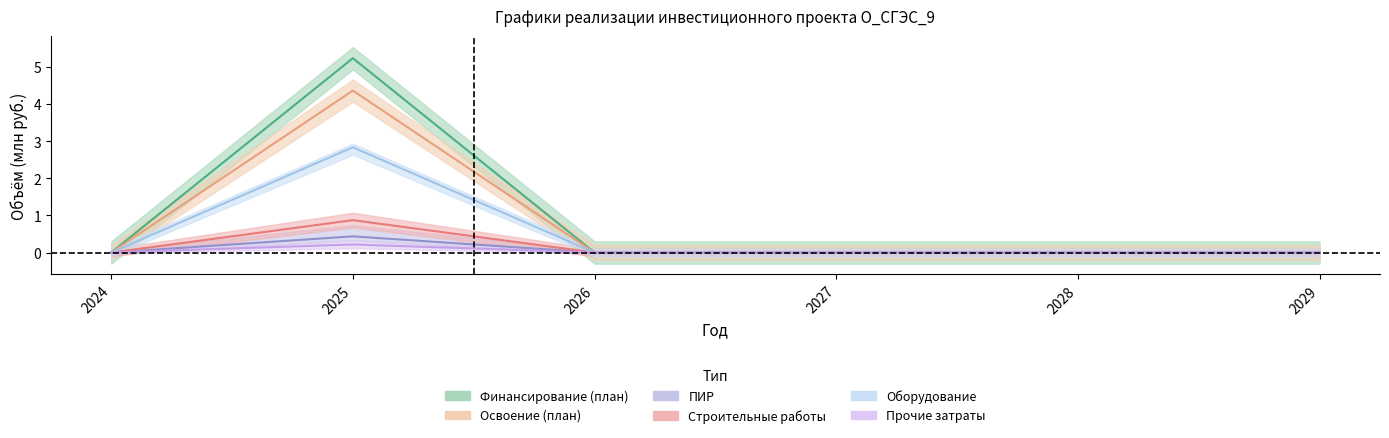

Which series has the largest total across all categories?

Финансирование (план)